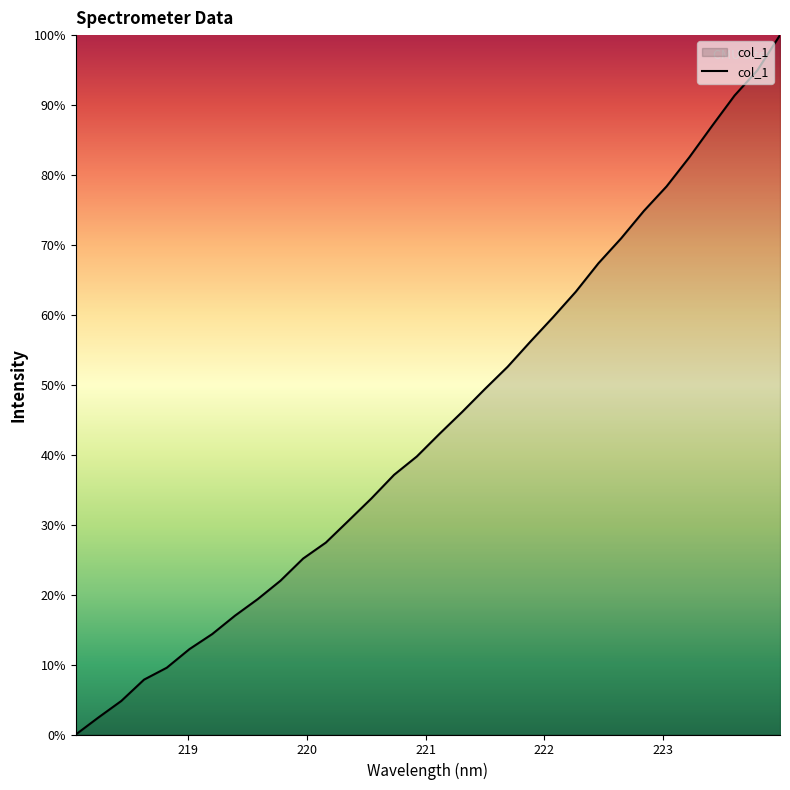

What is the maximum value shown in the chart?

100.0